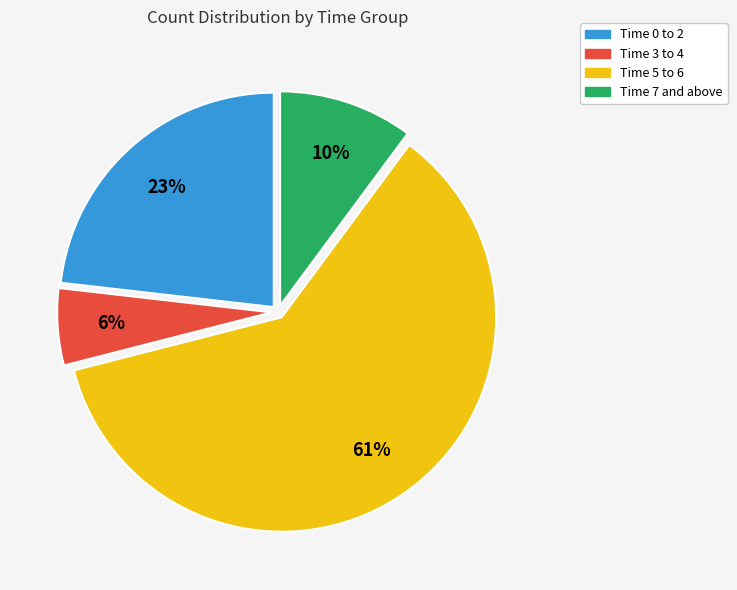

Is there any slice that represents more than half of the pie?

Yes